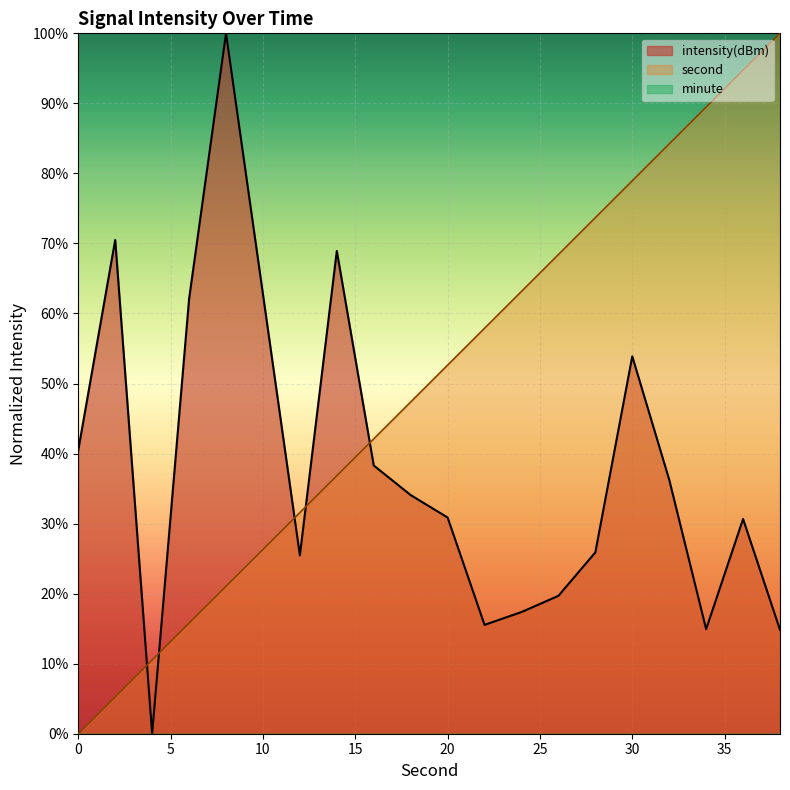

Reading right to left, transcribe all the data shown in this chart.

intensity(dBm): 14.8	30.7	14.9	36.3	53.9	25.9	19.7	17.4	15.5	30.9	34.1	38.3	68.9	25.5	62.8	100.0	62.1	0.0	70.5	40.5
second: 100.0	94.7	89.5	84.2	78.9	73.7	68.4	63.2	57.9	52.6	47.4	42.1	36.8	31.6	26.3	21.1	15.8	10.5	5.3	0.0